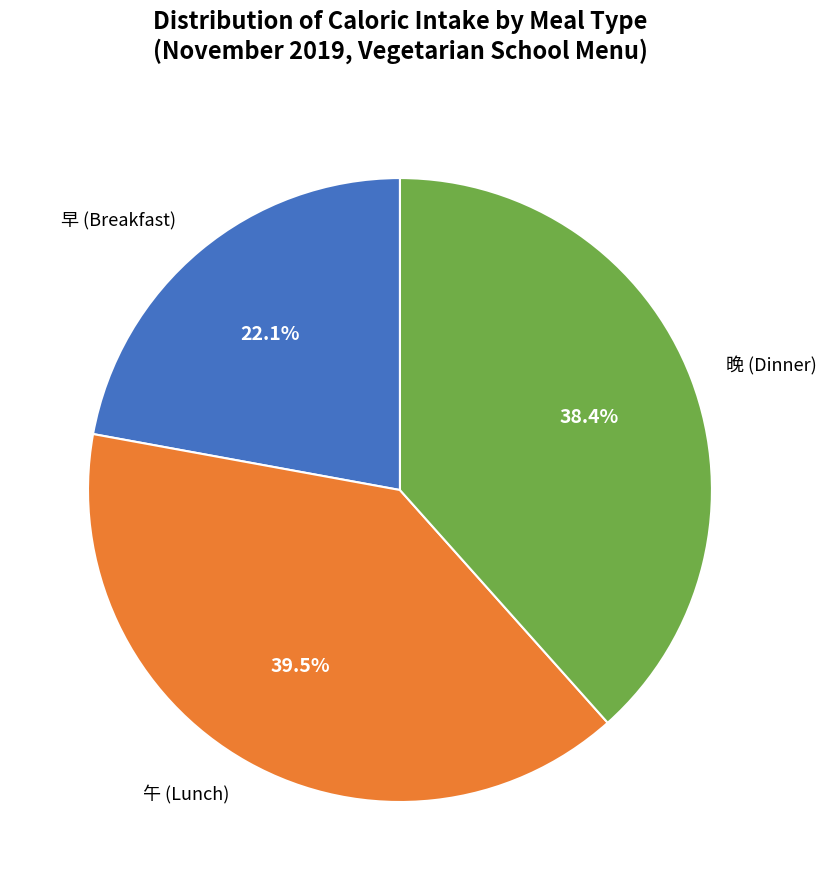

How many slices are in this pie chart?

3